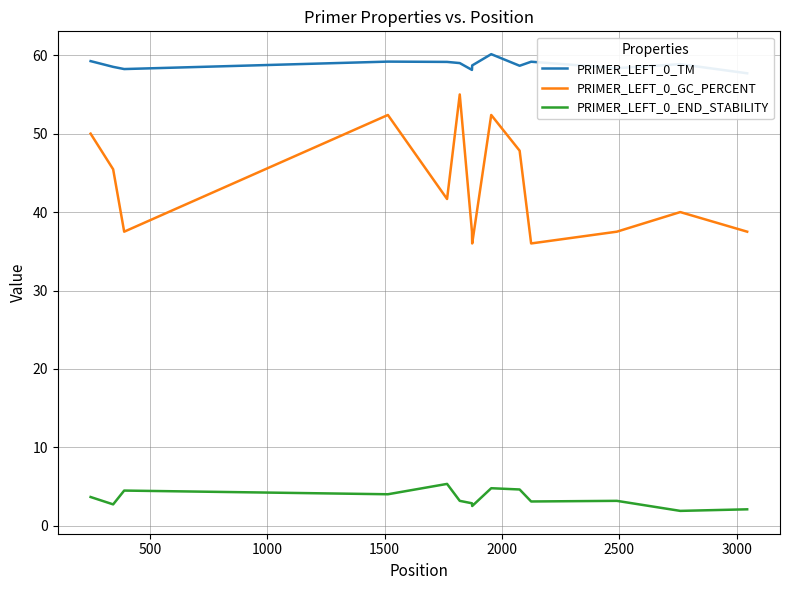

True or false: PRIMER_LEFT_0_END_STABILITY and PRIMER_LEFT_0_TM cross at least once.

False